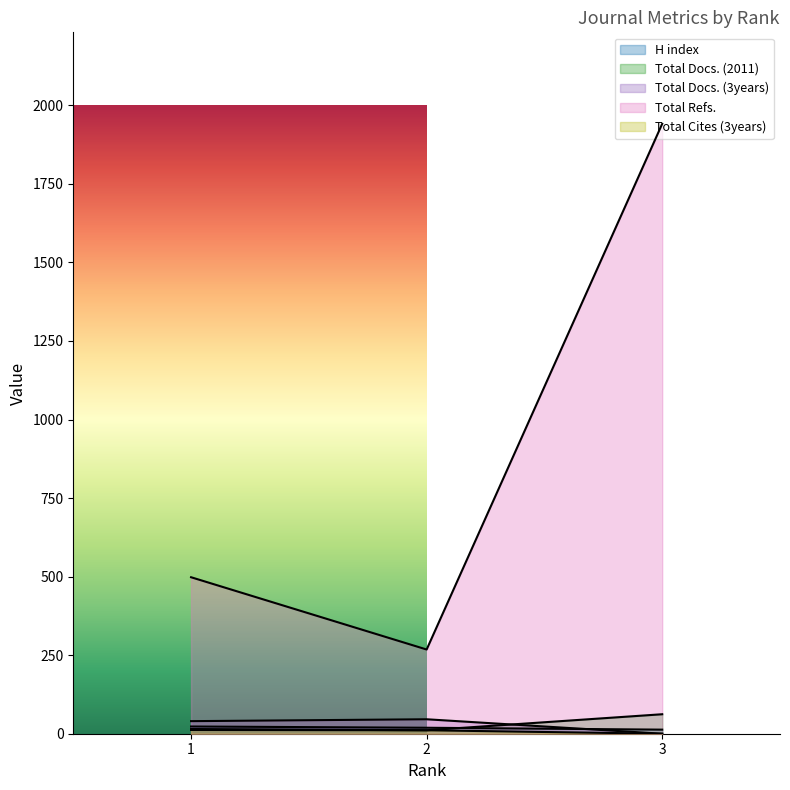

Which has a higher value, 2 or 3?

2